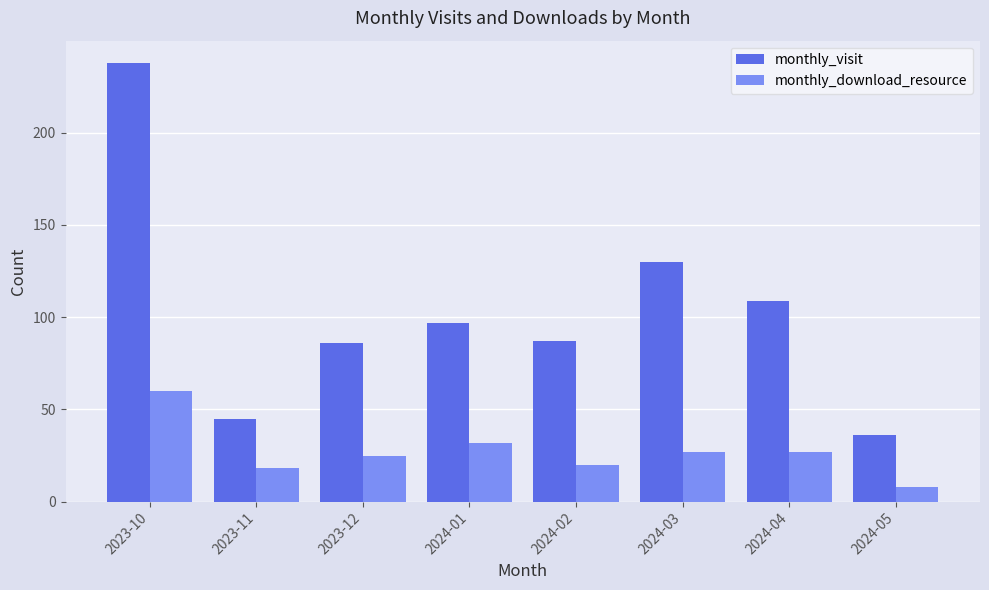

Rank the series by their maximum value, from lowest to highest.

monthly_download_resource, monthly_visit